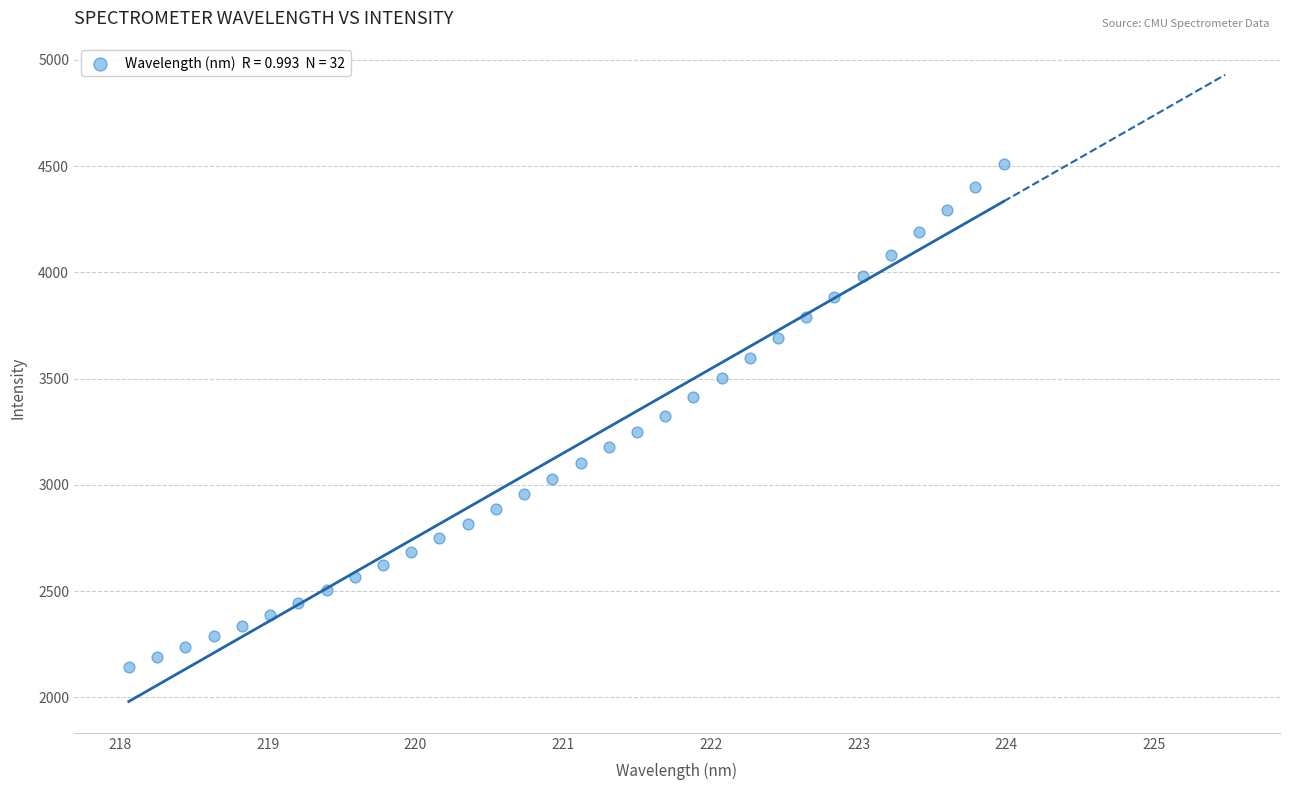

What is the range of X values (max minus min)?

5.9